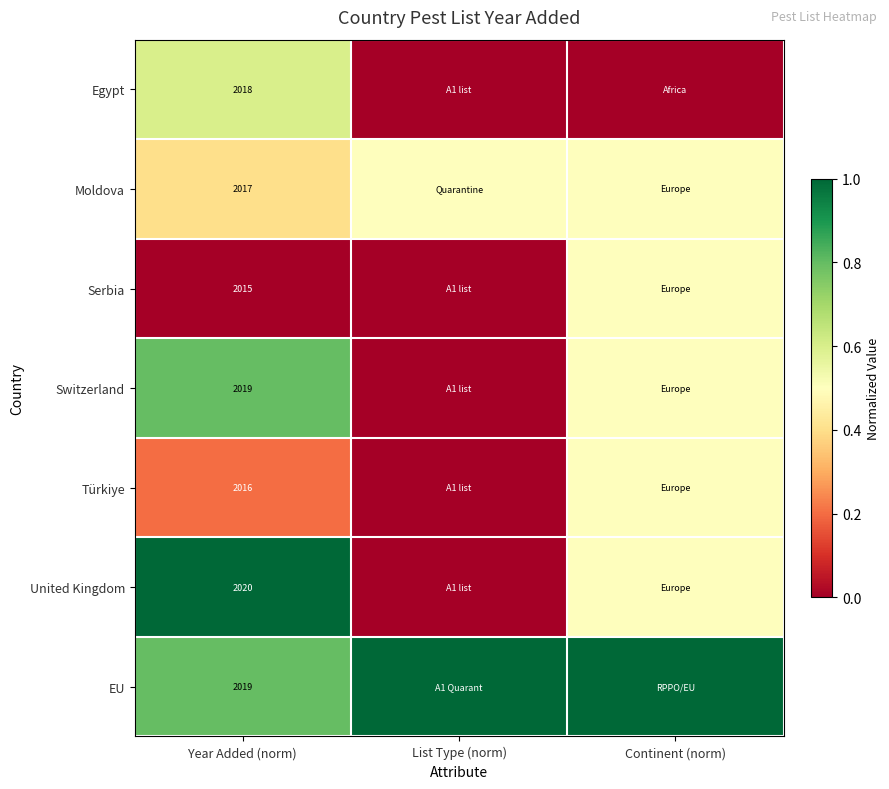

True or false: Switzerland has a value of 2019.0 at Year Added (norm).

True